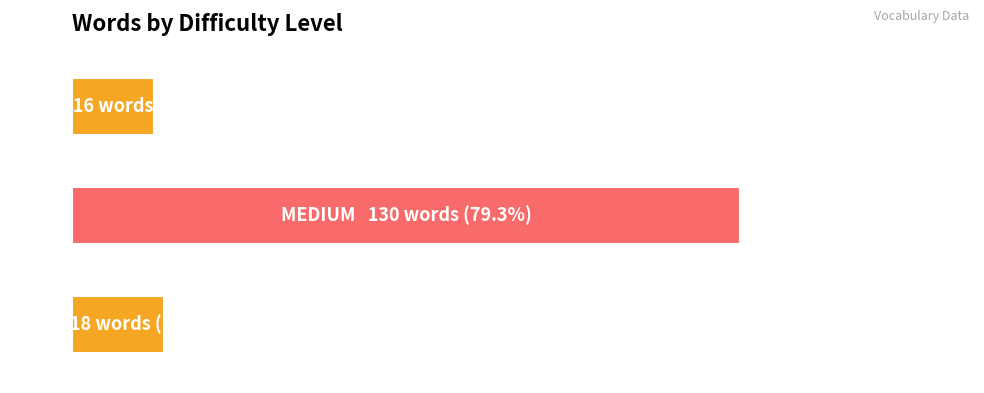

How many bars are there in total?

3